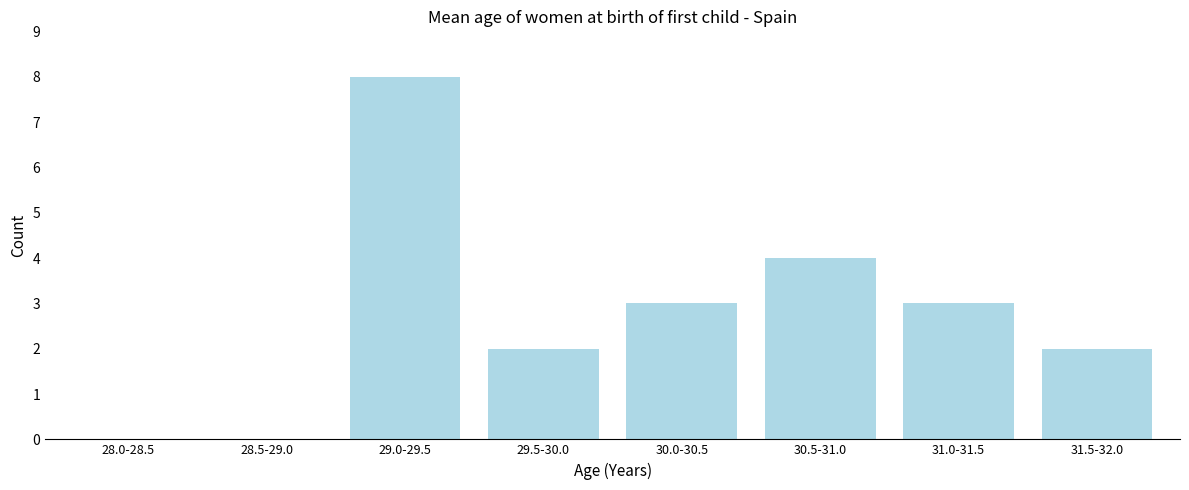

Reading left to right, transcribe all the data shown in this chart.

28.0-28.5=0	28.5-29.0=0	29.0-29.5=8	29.5-30.0=2	30.0-30.5=3	30.5-31.0=4	31.0-31.5=3	31.5-32.0=2